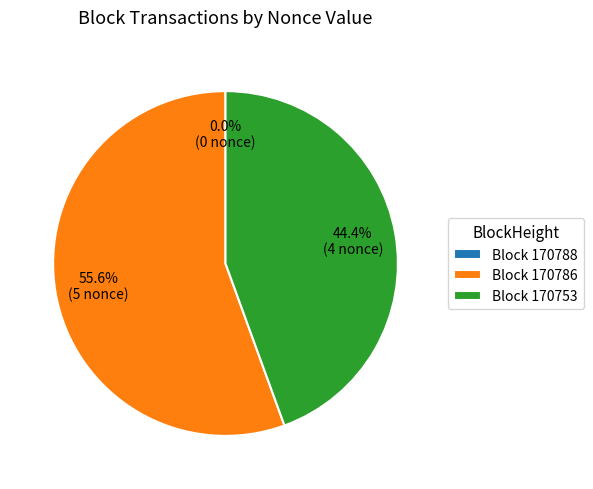

Rank the categories by value from highest to lowest.

170786, 170753, 170788